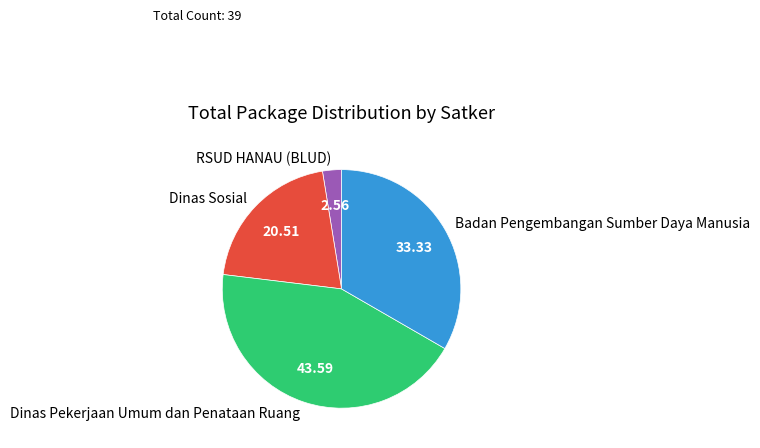

Which has a higher value, Dinas Pekerjaan Umum dan Penataan Ruang or Dinas Sosial?

Dinas Pekerjaan Umum dan Penataan Ruang